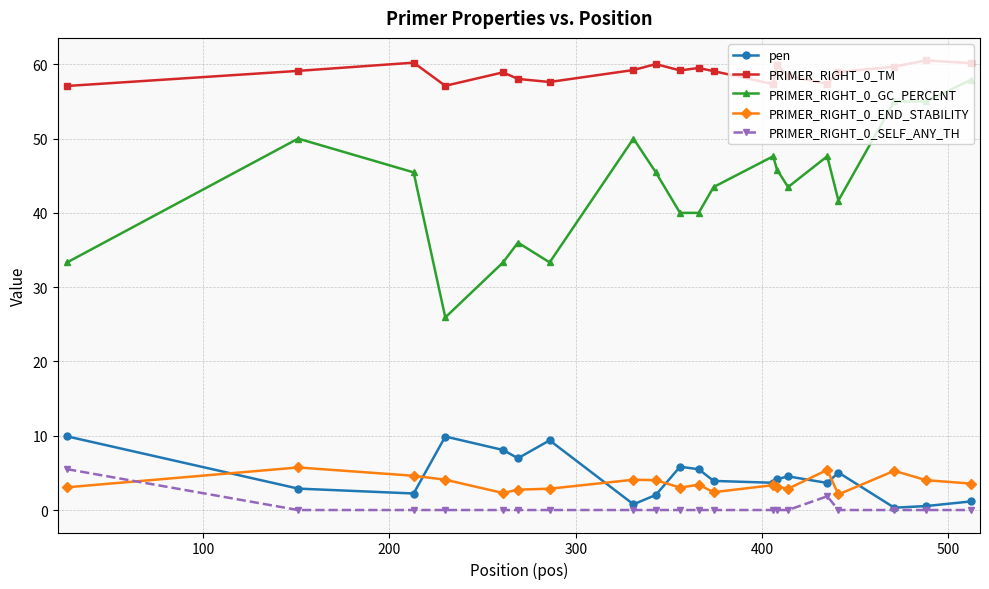

Does the chart display data point markers on the line(s)?

Yes